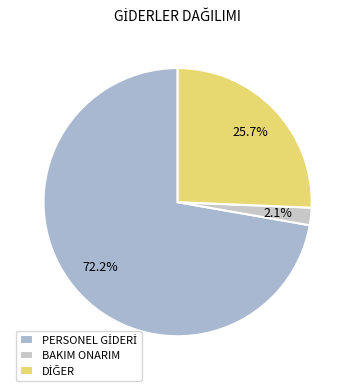

What percentage is the BAKIM ONARIM slice, to the nearest percent?

2%